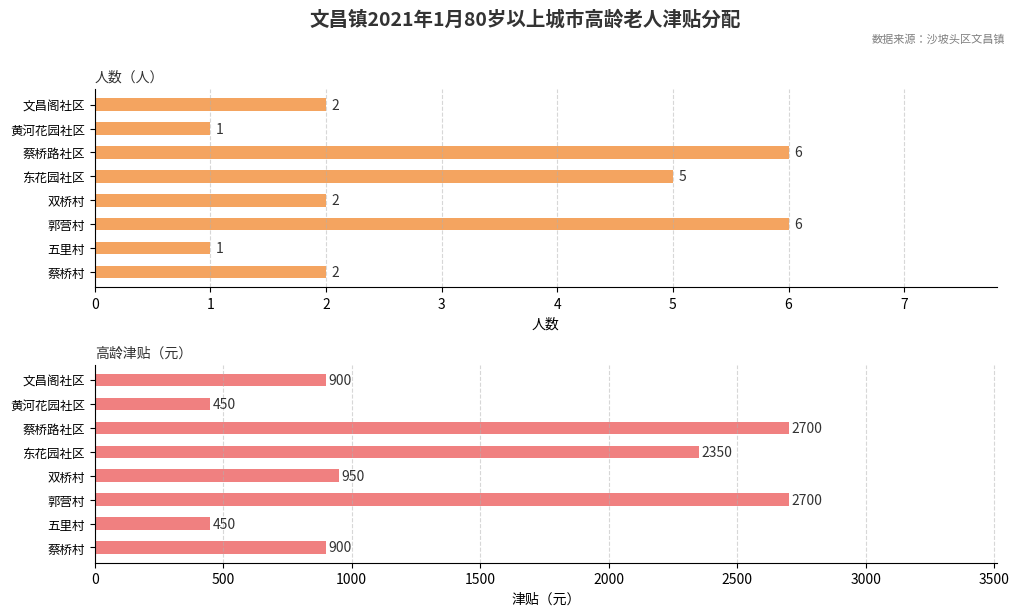

How many values in the 人数（人） series exceed 2?

3